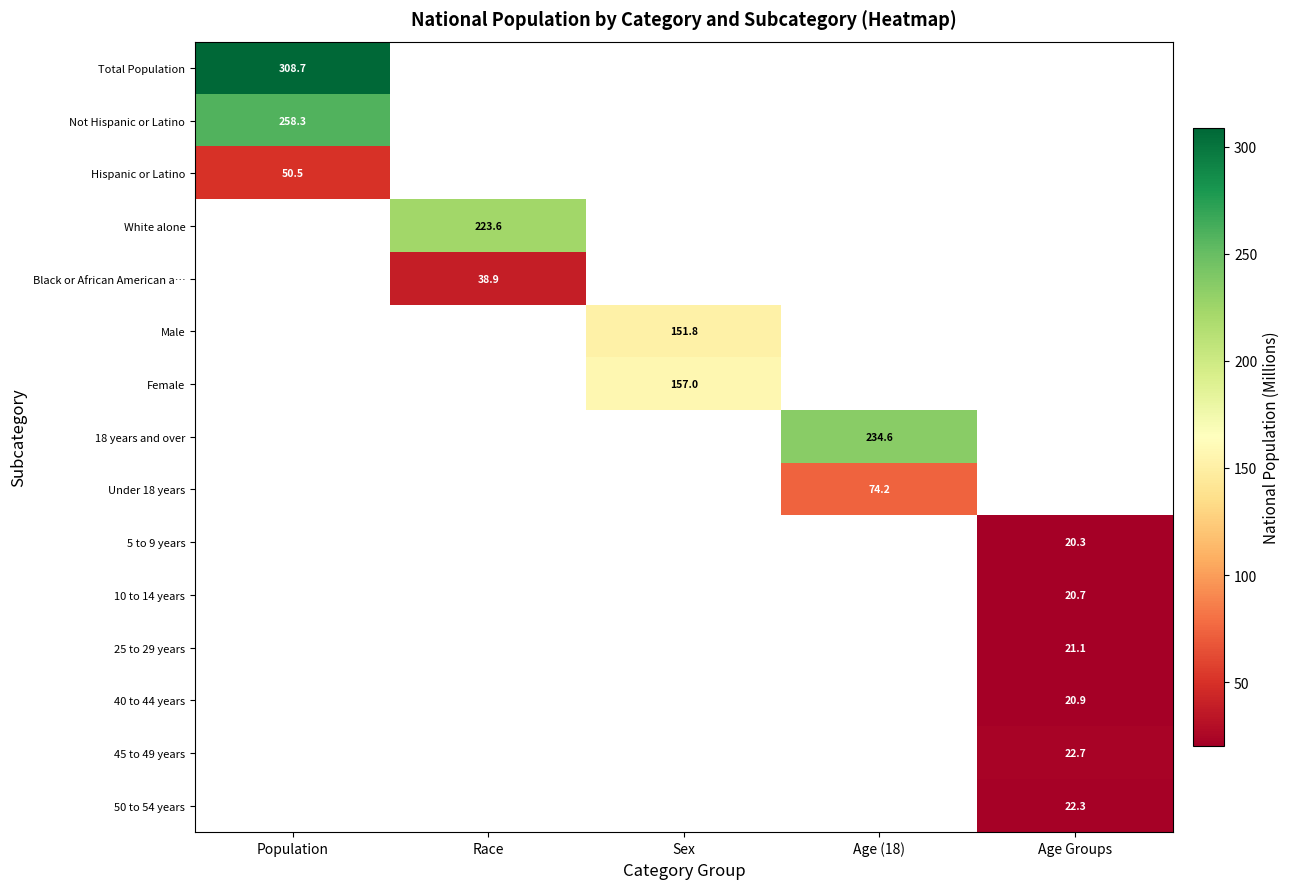

Is the value of White alone at Race greater than the value of Black or African American a… at Race?

Yes